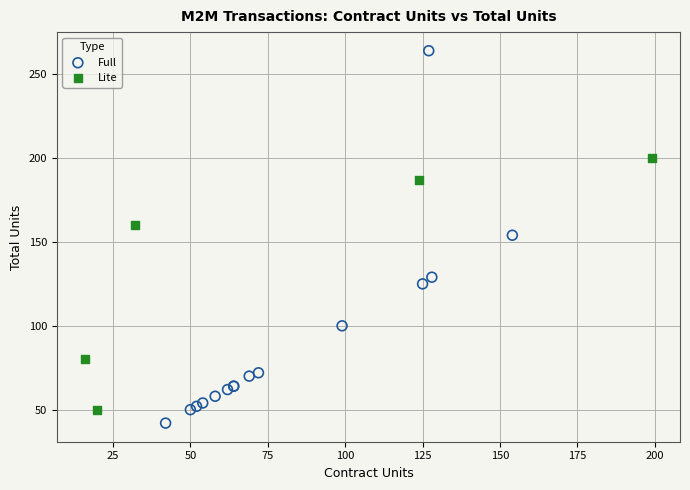

What are all the series names shown in the legend?

Full, Lite